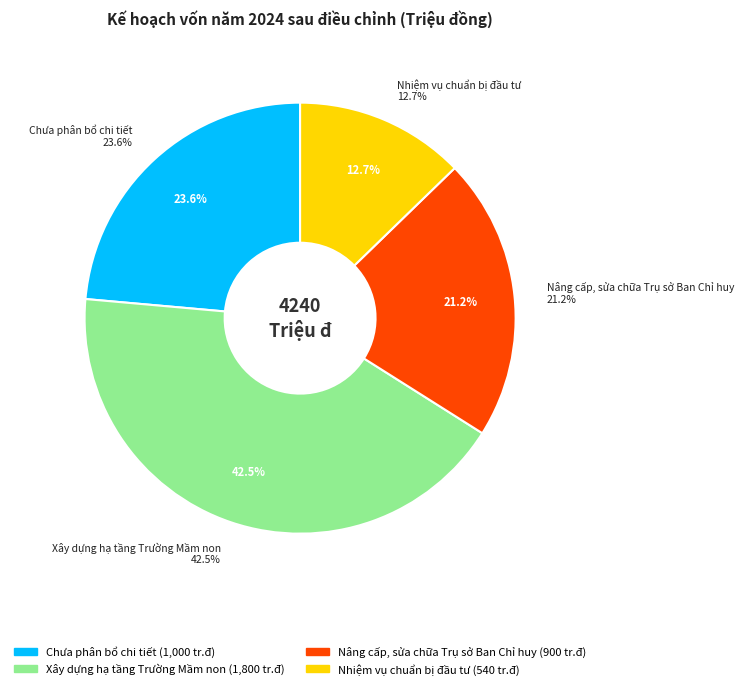

What portion of the pie excludes Chưa phân bổ chi tiết?

76.4%